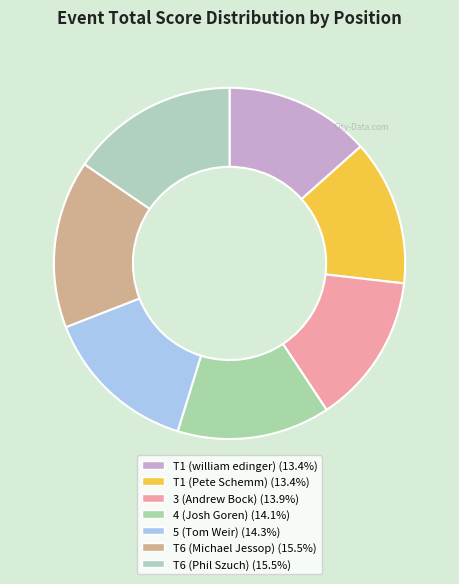

What is the change in value from T1 (william edinger) to T6 (Phil Szuch)?

+9